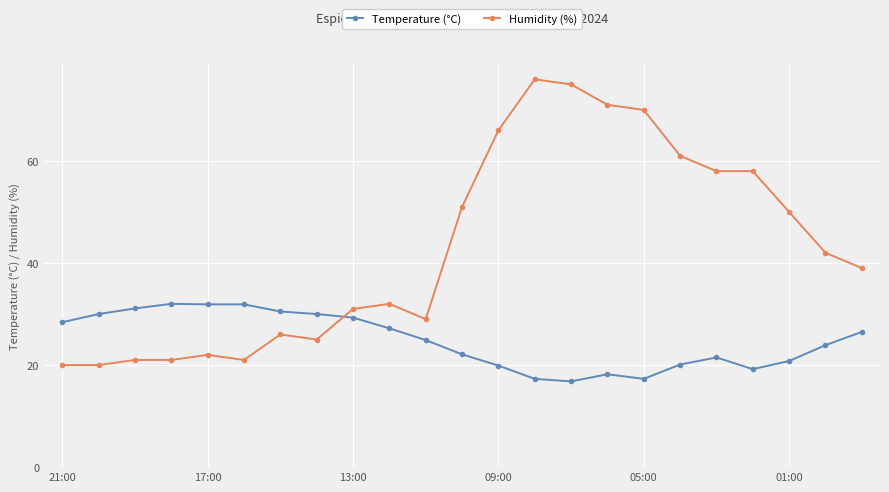

What is the average value of the Humidity (%) series?

42.8